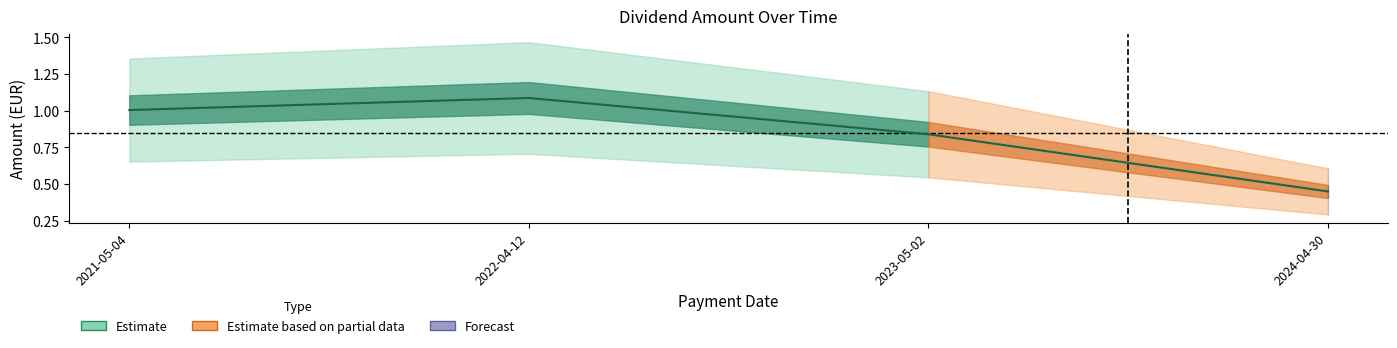

What is the sum of all values?

3.4